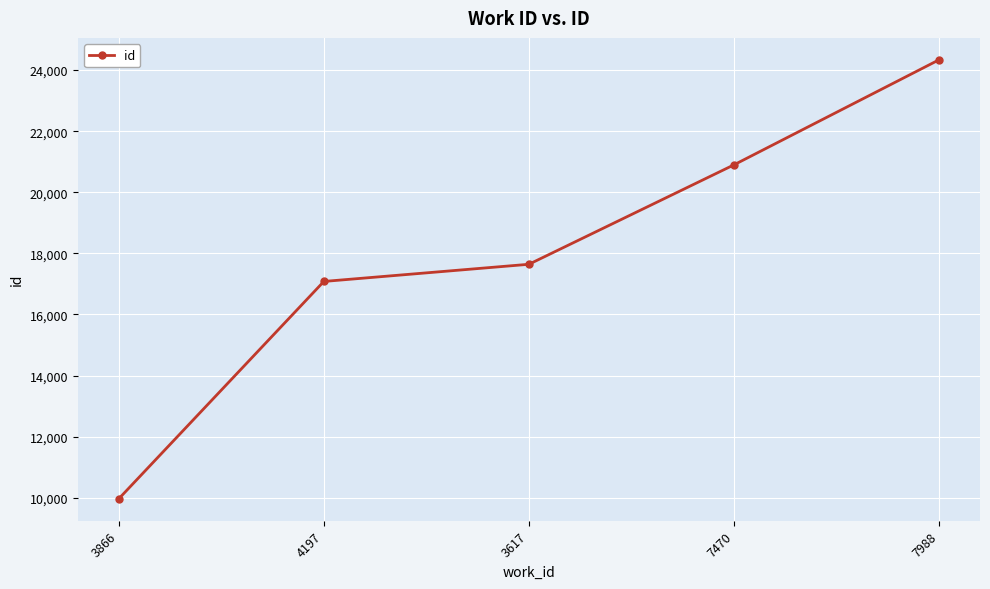

True or false: there are more than 0 points higher than both neighbors.

False